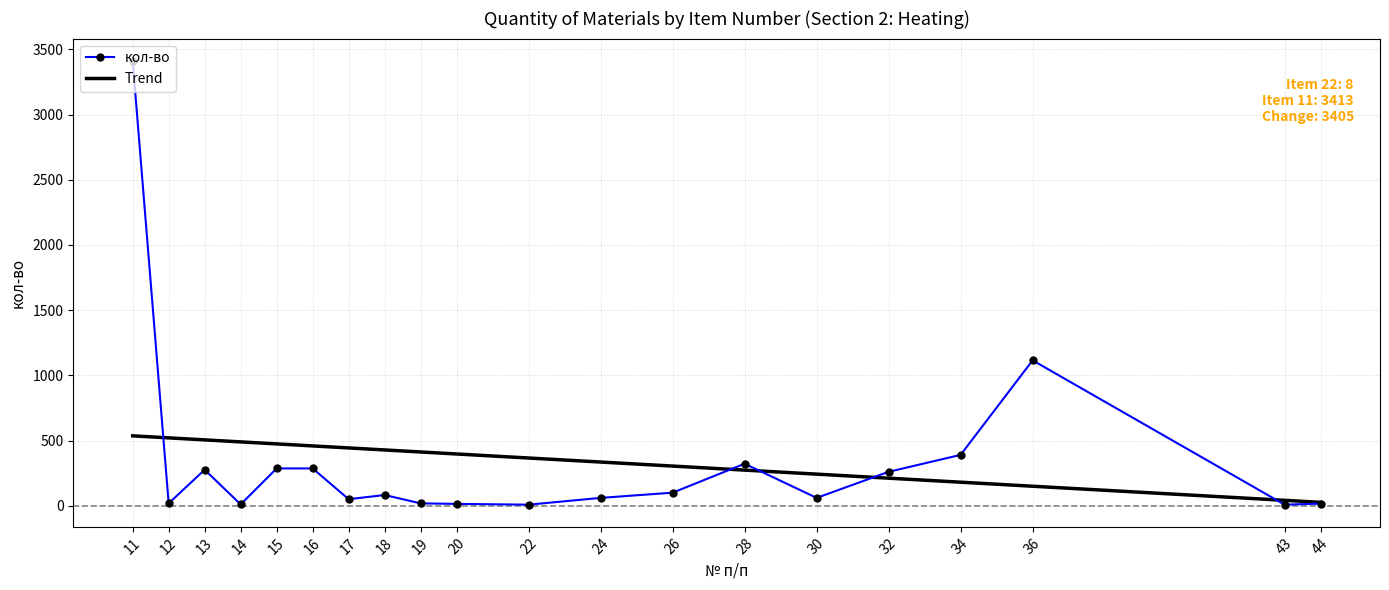

What is the greatest value displayed?

3413.0